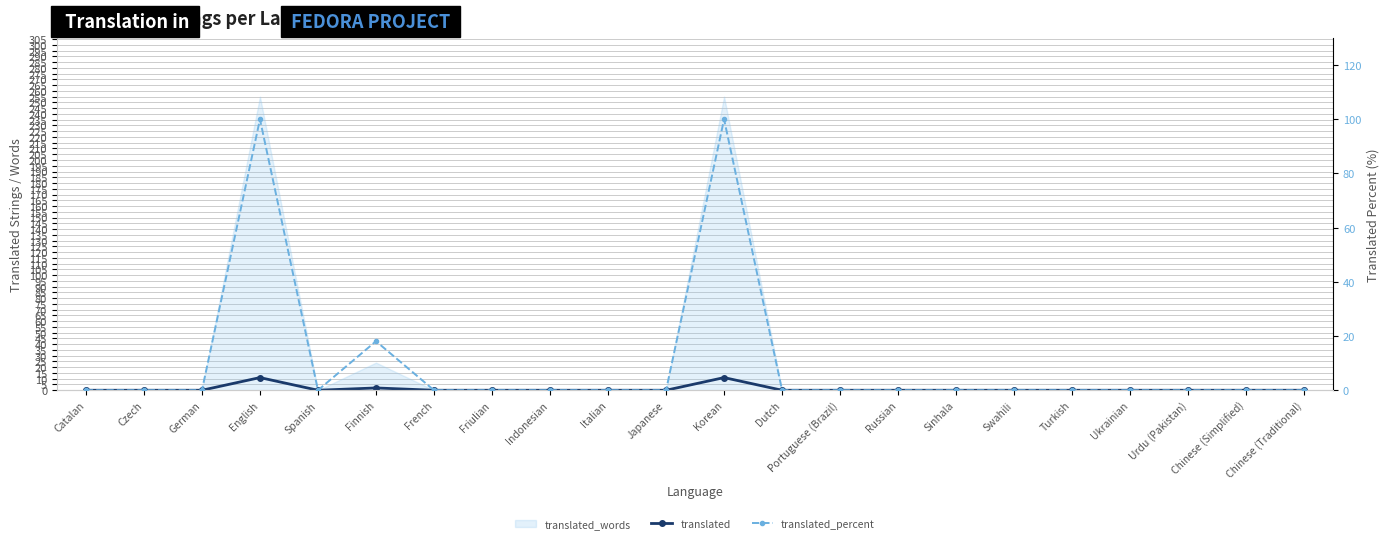

At how many categories does at least one series exceed 10?

3